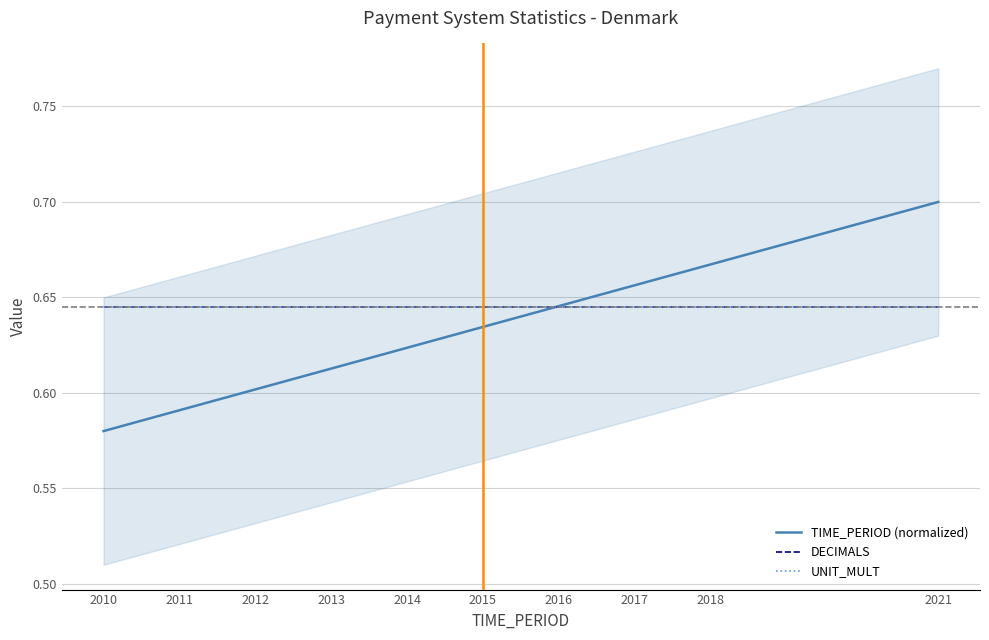

Which series has the largest range (max minus min)?

TIME_PERIOD (normalized)